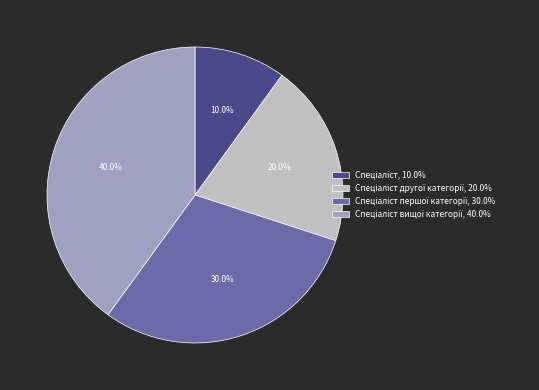

Is there a majority slice in this chart?

No